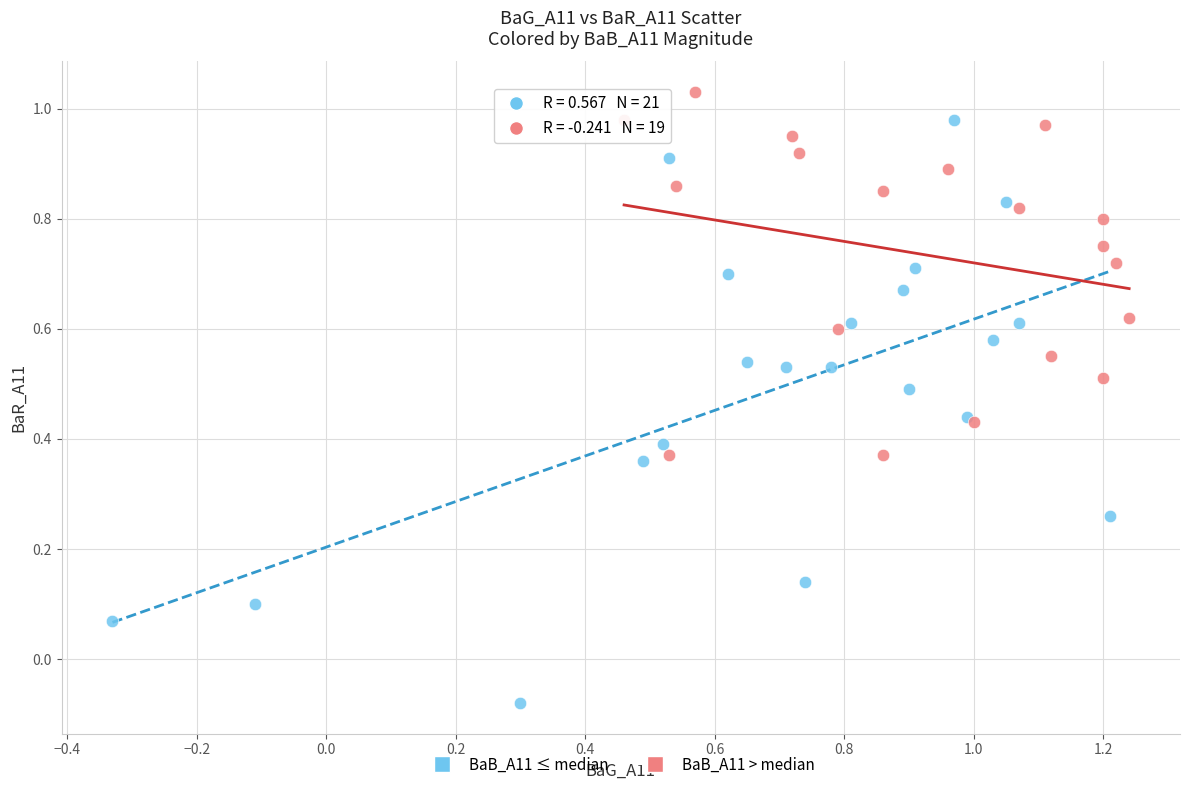

Which series reaches the minimum Y coordinate?

BaB_A11 ≤ median